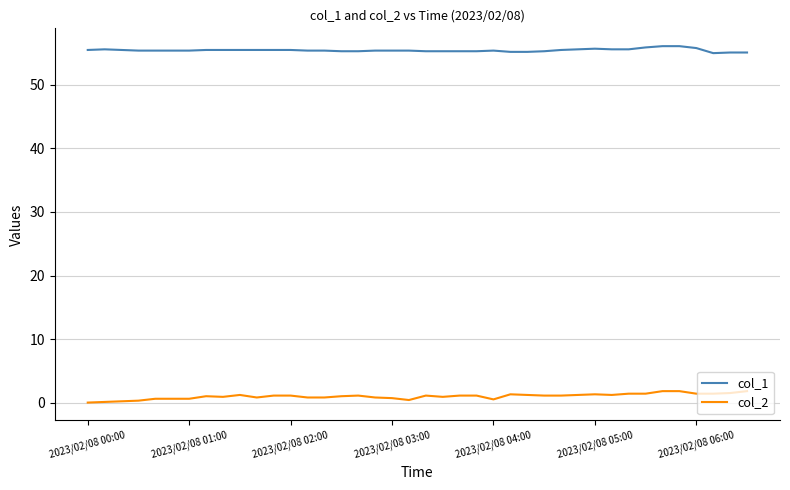

Which series has the widest spread of values?

col_2